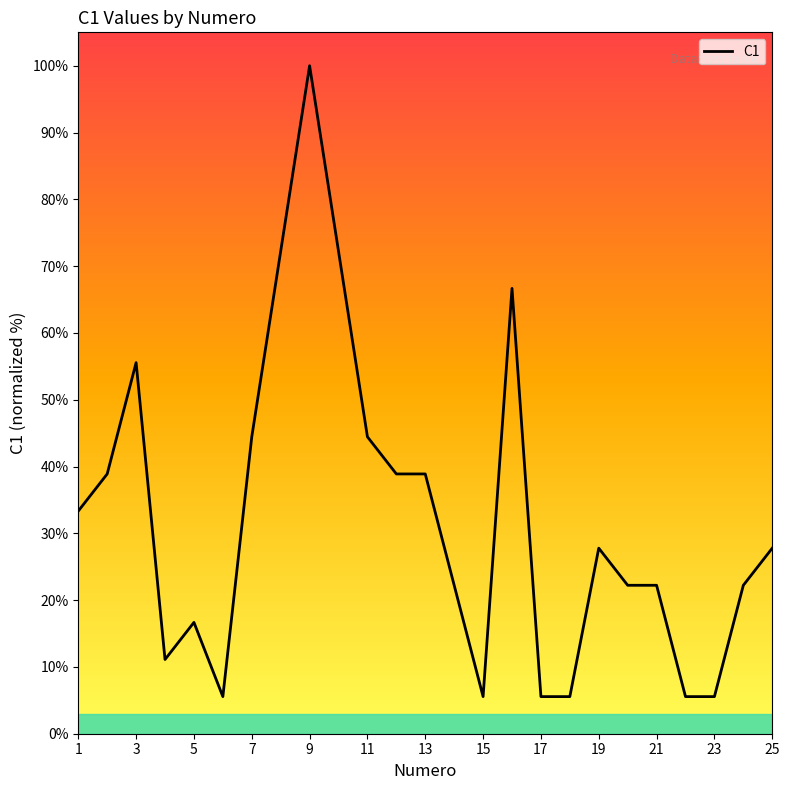

What is the minimum value shown in the chart?

5.6